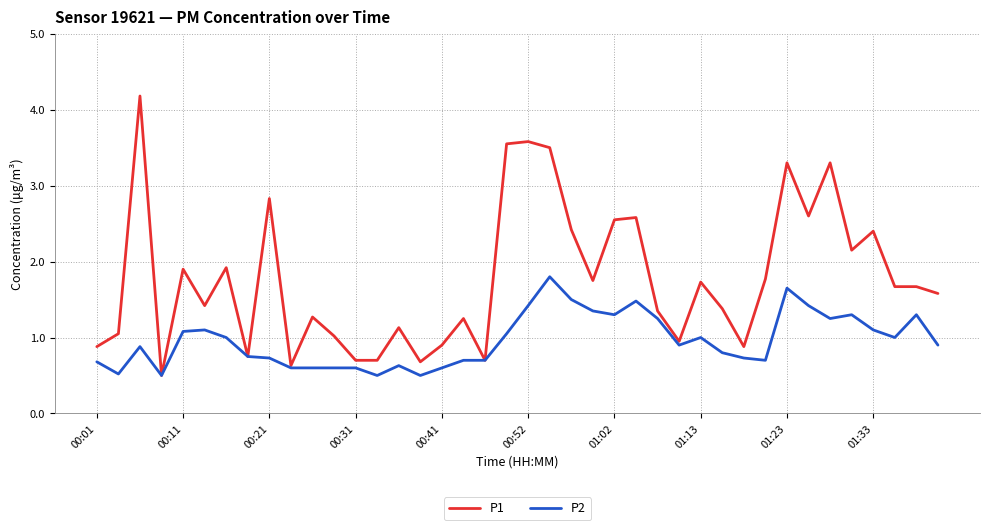

What is the lowest value of the P1 series?

0.5